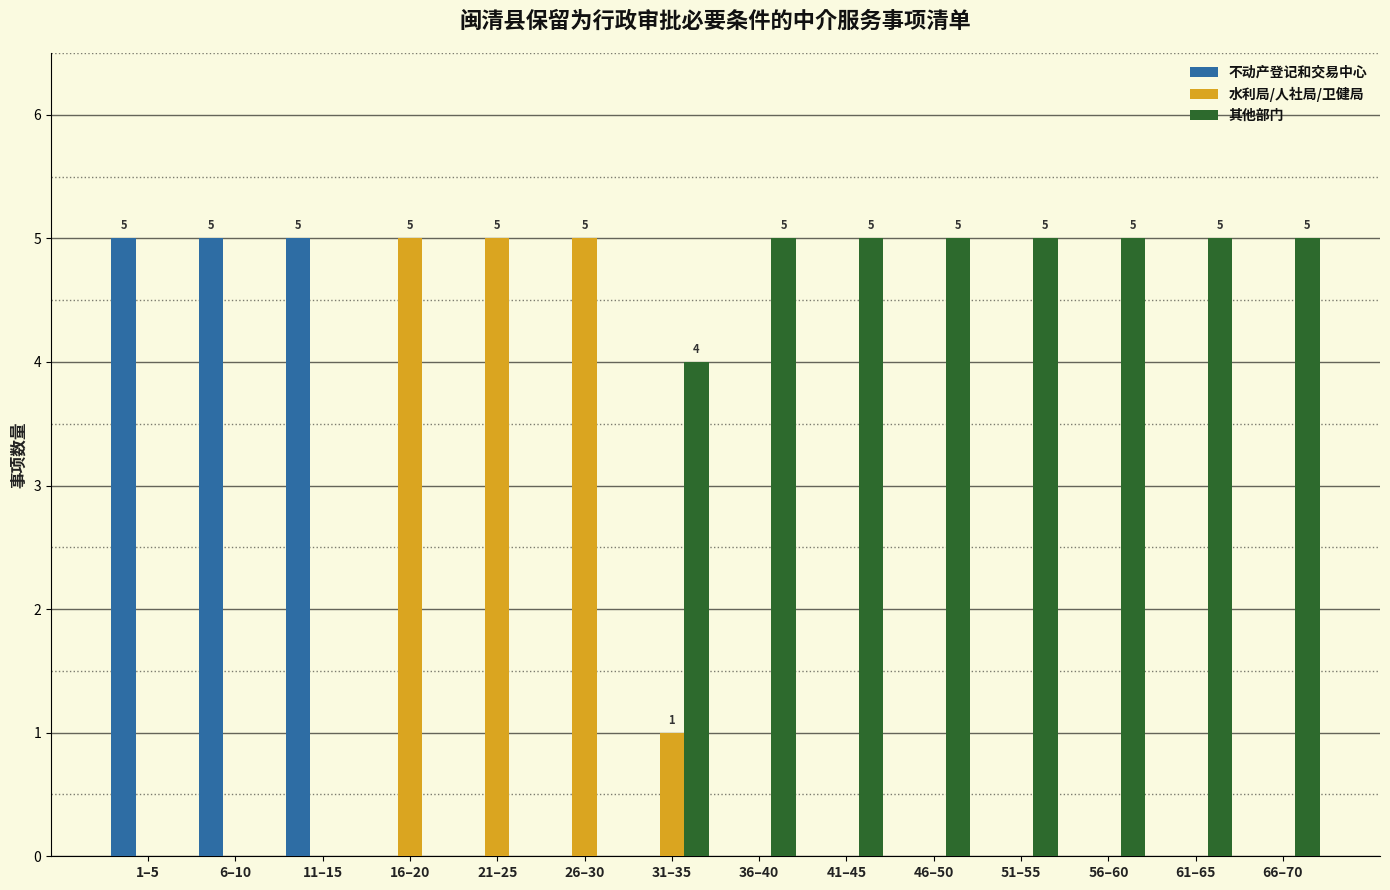

What is the total value across all series at 6–10?

5